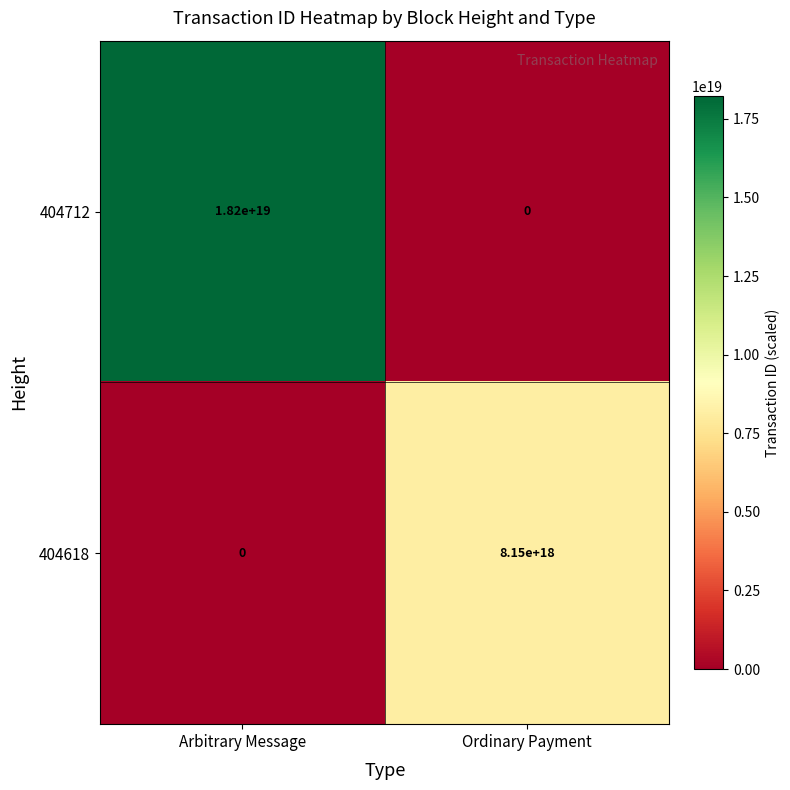

Is it true that 404618 equals 0 at Arbitrary Message?

True